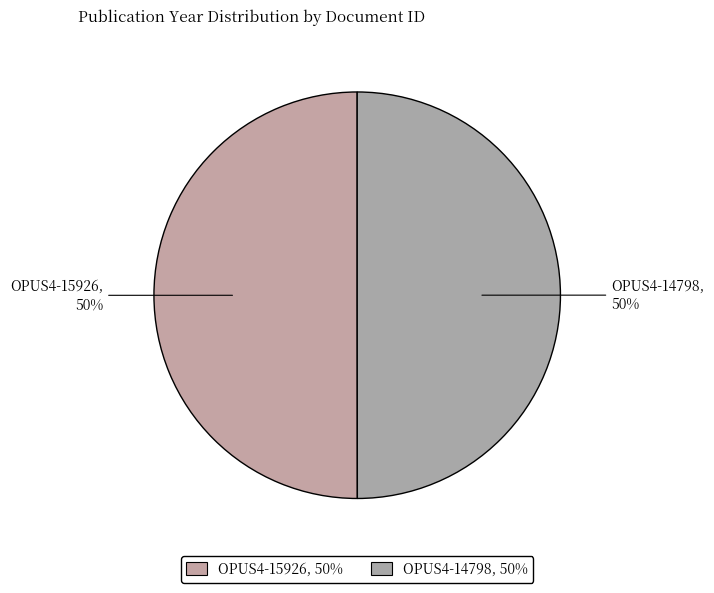

To the nearest percent, what is the combined percentage of OPUS4-15926 and OPUS4-14798?

100%